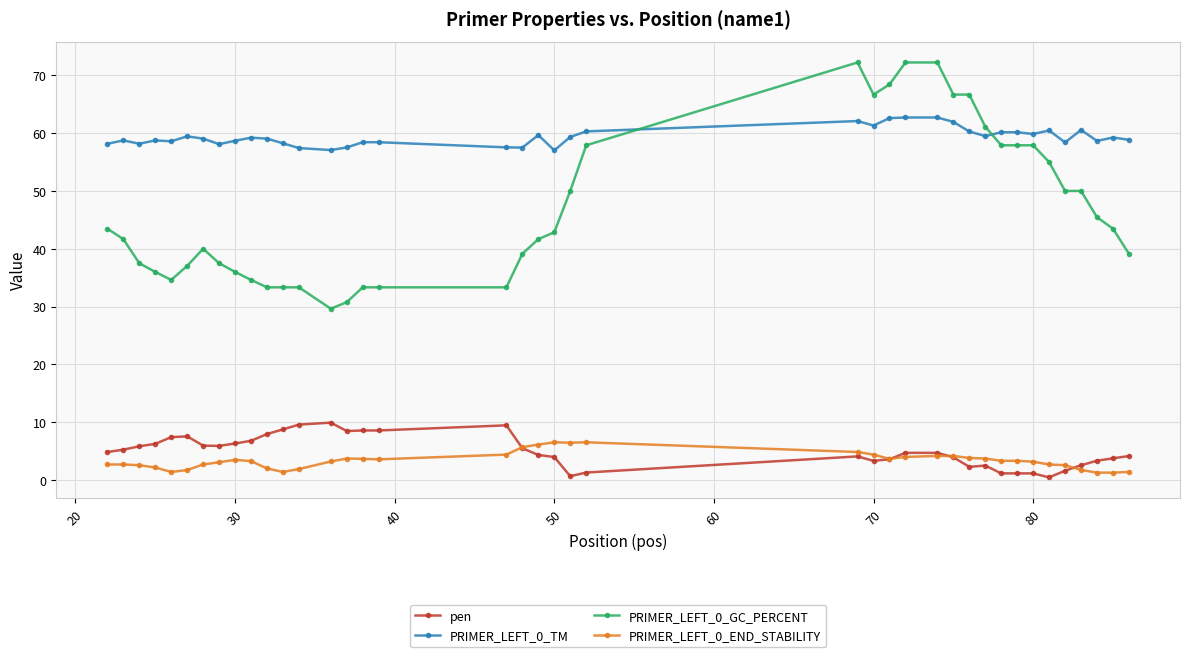

List the series in order of their peak value, highest first.

PRIMER_LEFT_0_GC_PERCENT, PRIMER_LEFT_0_TM, pen, PRIMER_LEFT_0_END_STABILITY